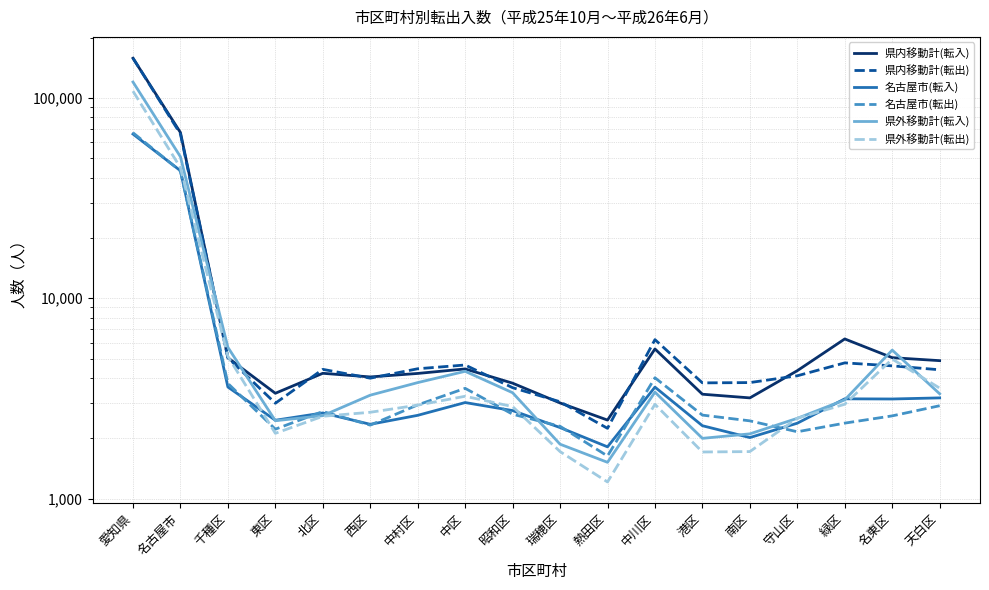

Which category has the lowest value in the 名古屋市(転入) series?

熱田区